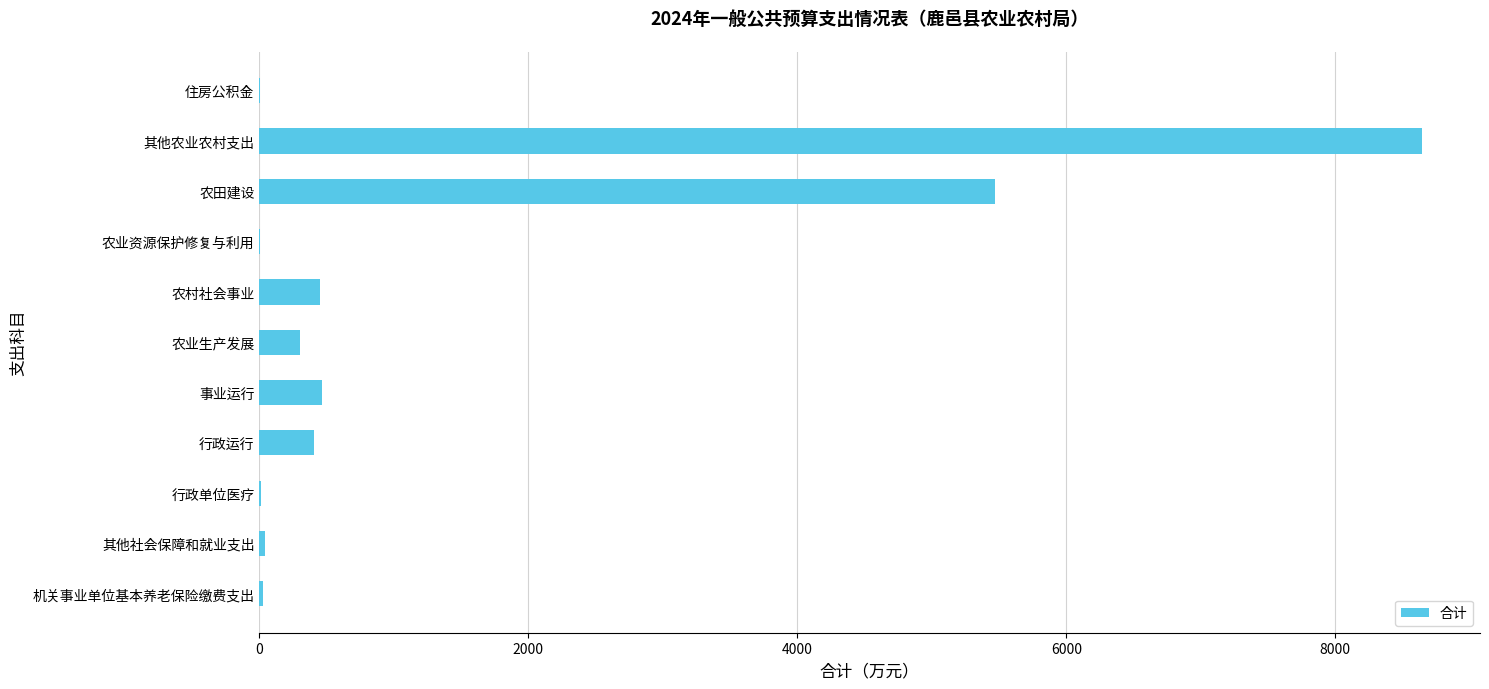

Which has a higher value, 农村社会事业 or 农业资源保护修复与利用?

农村社会事业